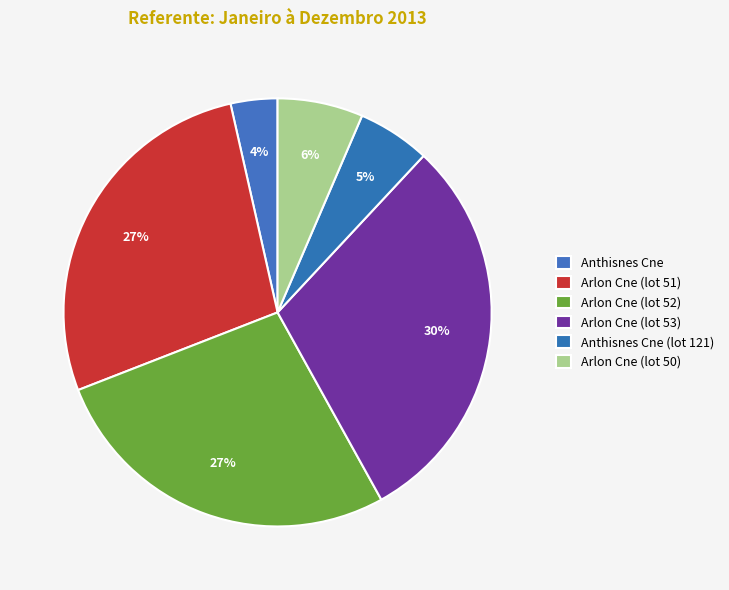

What is the largest slice in the pie chart?

Arlon Cne (lot 53)